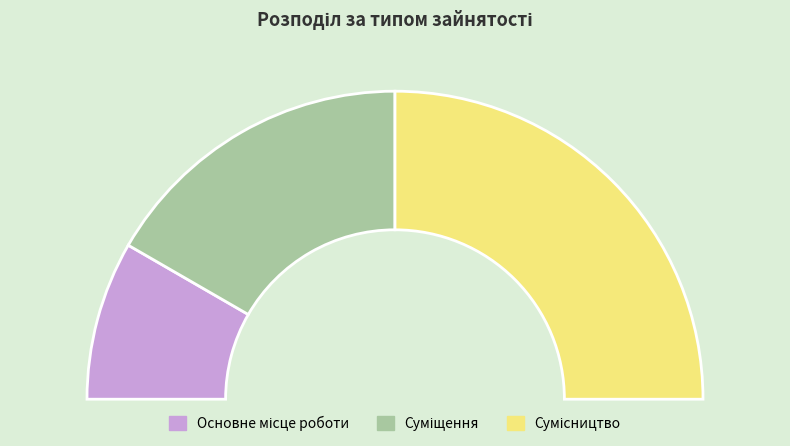

Combined, do Сумісництво and Суміщення account for over 50%?

Yes